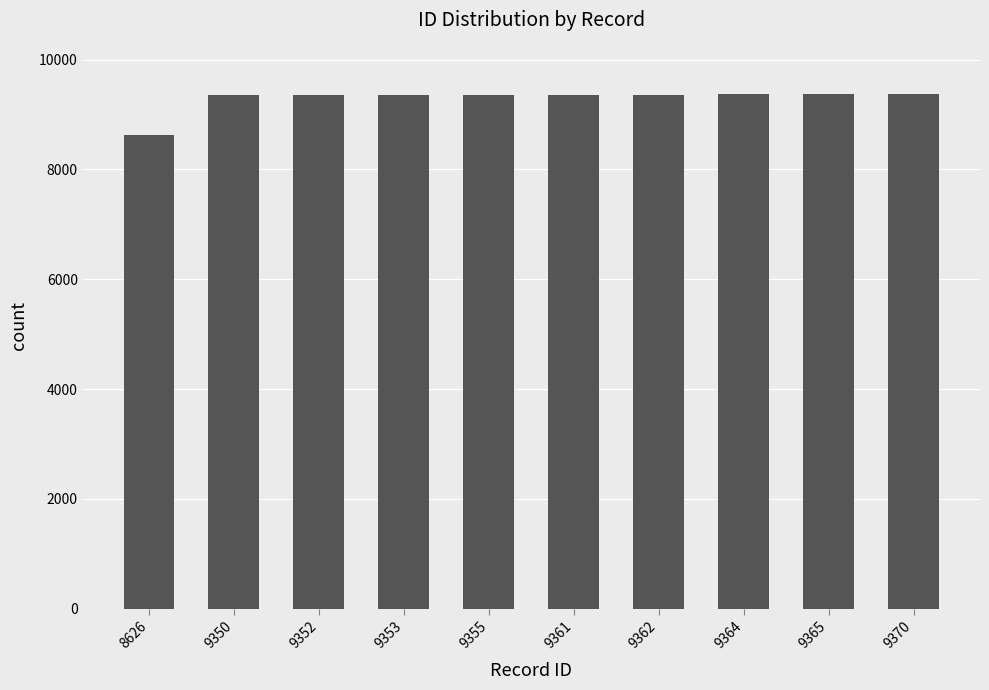

What is the difference between the maximum and minimum values?

744